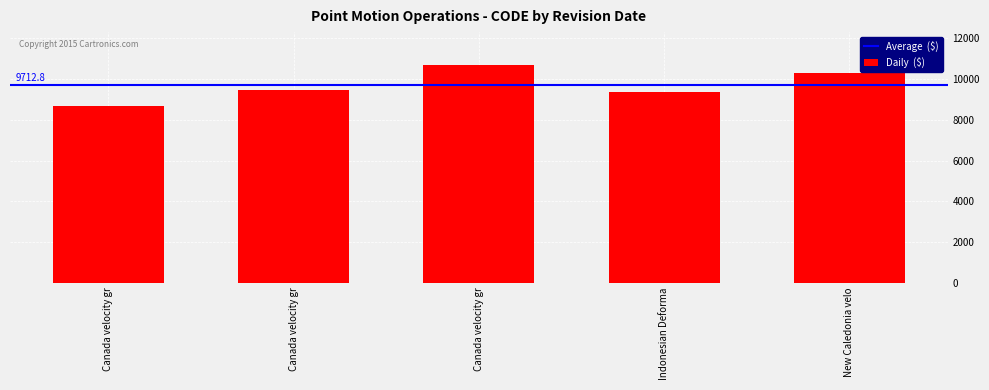

Reading right to left, extract all data points from this chart.

10323	9375	10707	9483	8676